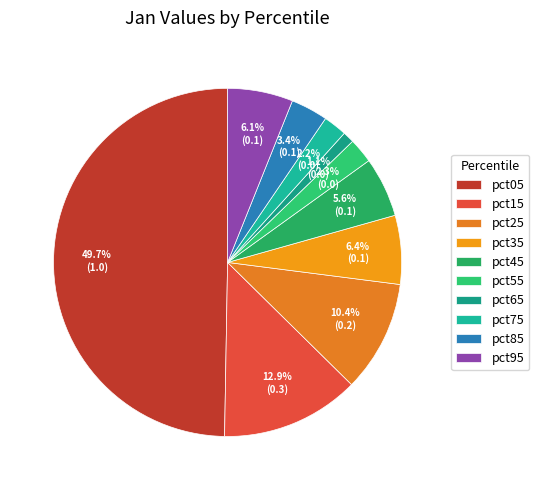

Is there a majority slice in this chart?

No